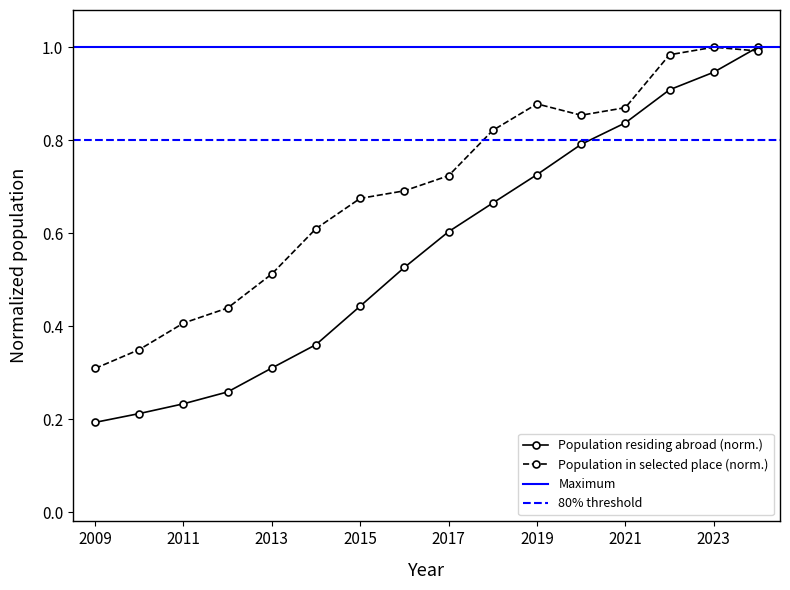

How many distinct data groups are displayed?

2